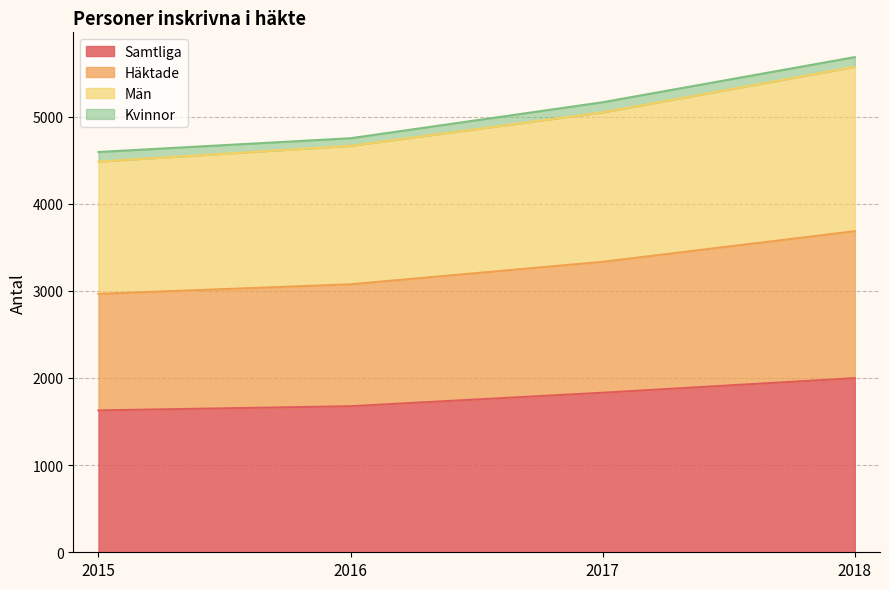

What is the difference between the Samtliga values at 2018 and 2017?

167